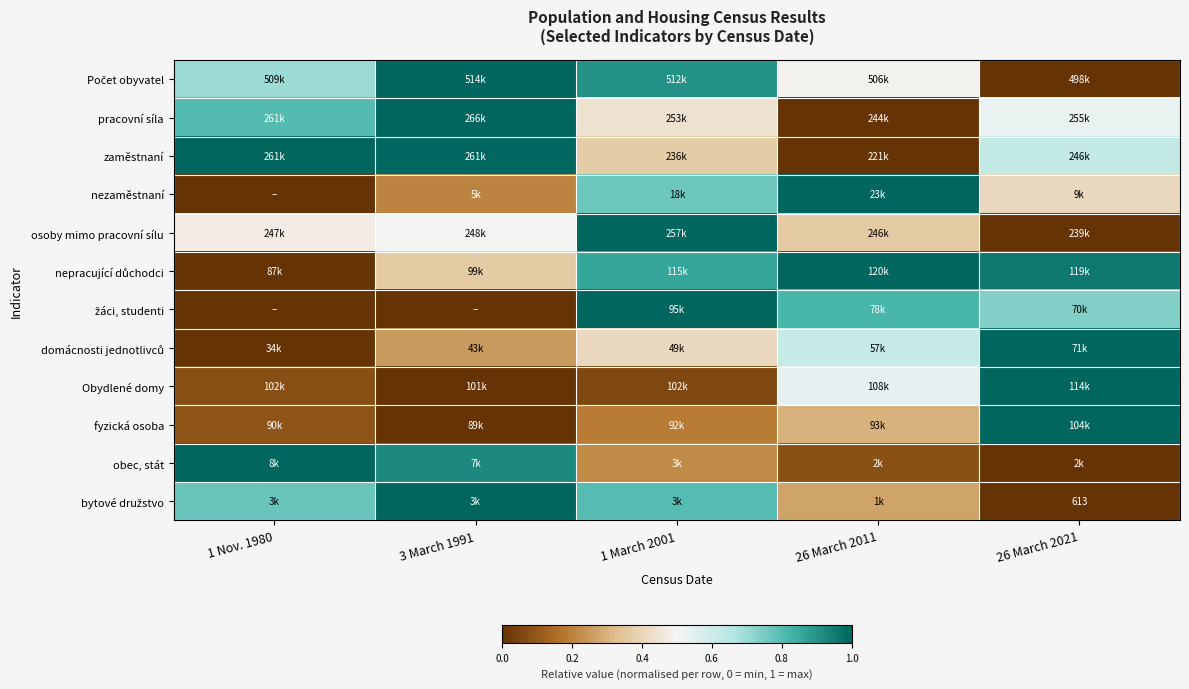

Rank the categories by žáci, studenti value from lowest to highest.

1 Nov. 1980, 3 March 1991, 26 March 2021, 26 March 2011, 1 March 2001